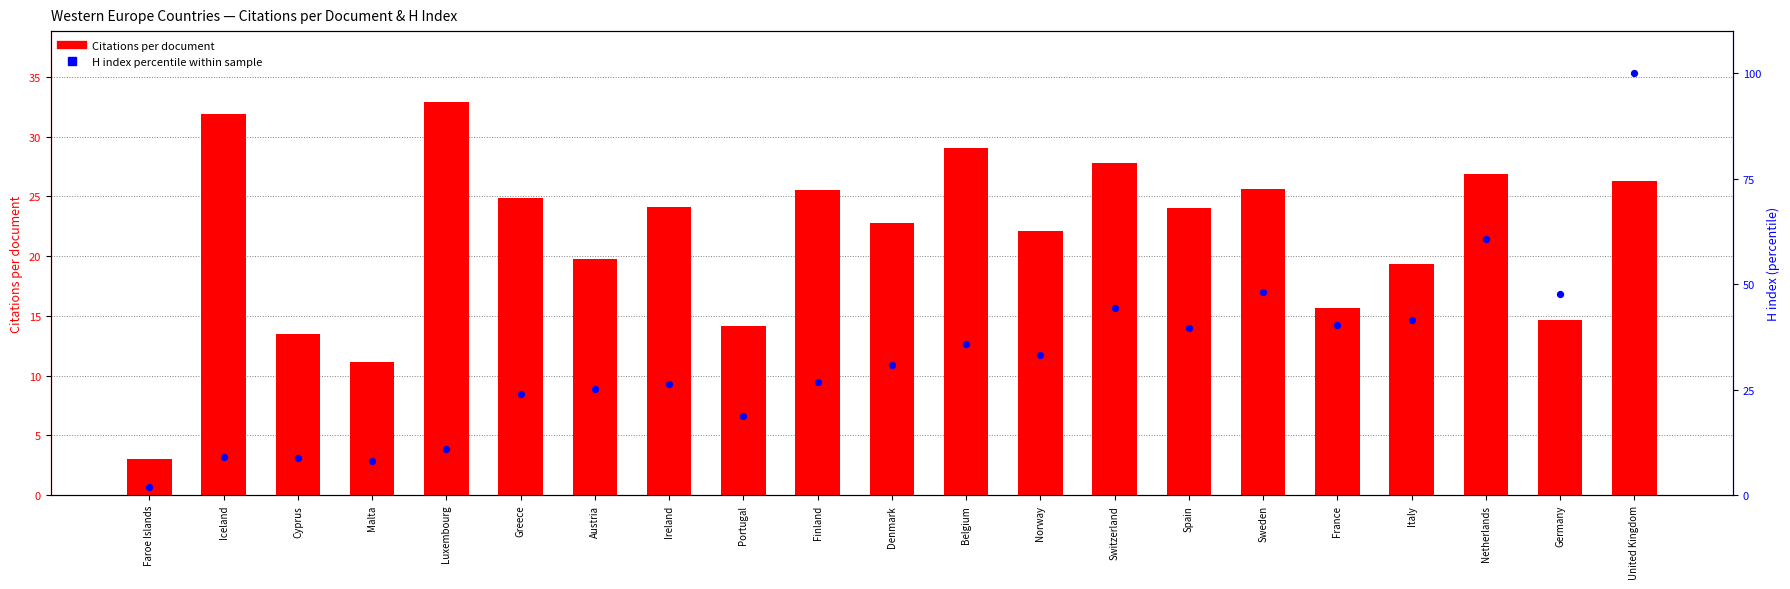

Is the value of H index (percentile within sample) at Norway greater than the value of Citations per document at France?

Yes